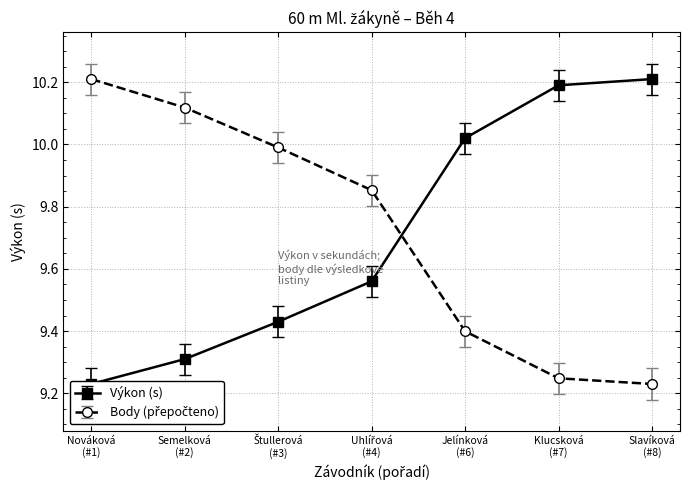

After their last crossing, which series has the higher values: Výkon or Body (scaled)?

Výkon